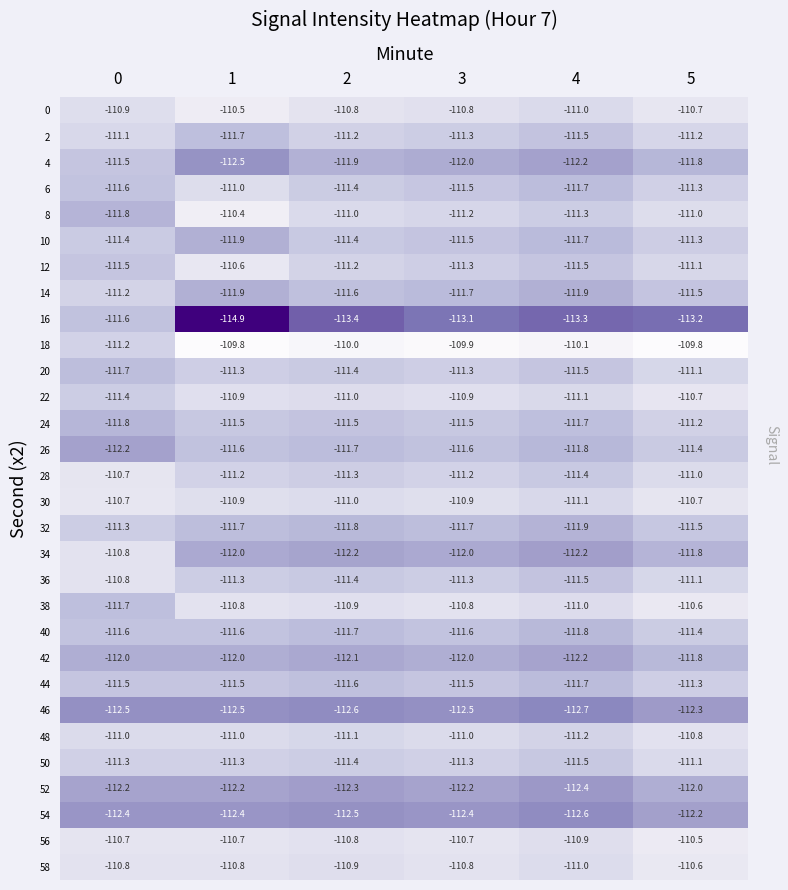

What value does the 8 series have at 2?

-111.0